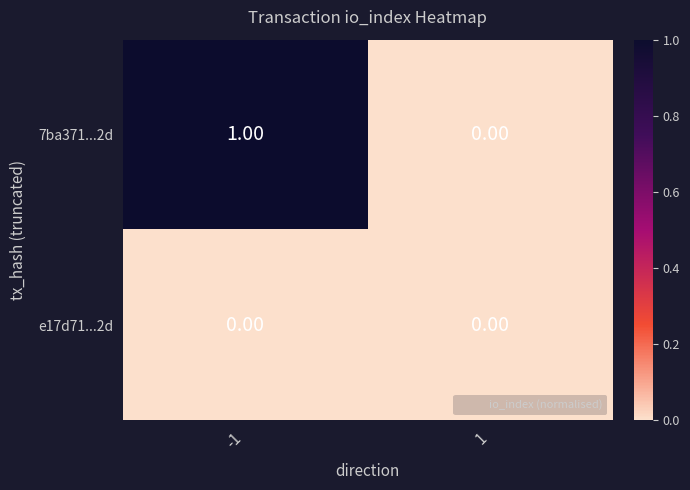

Which series changed the most between -1 and 1?

7ba371...2d